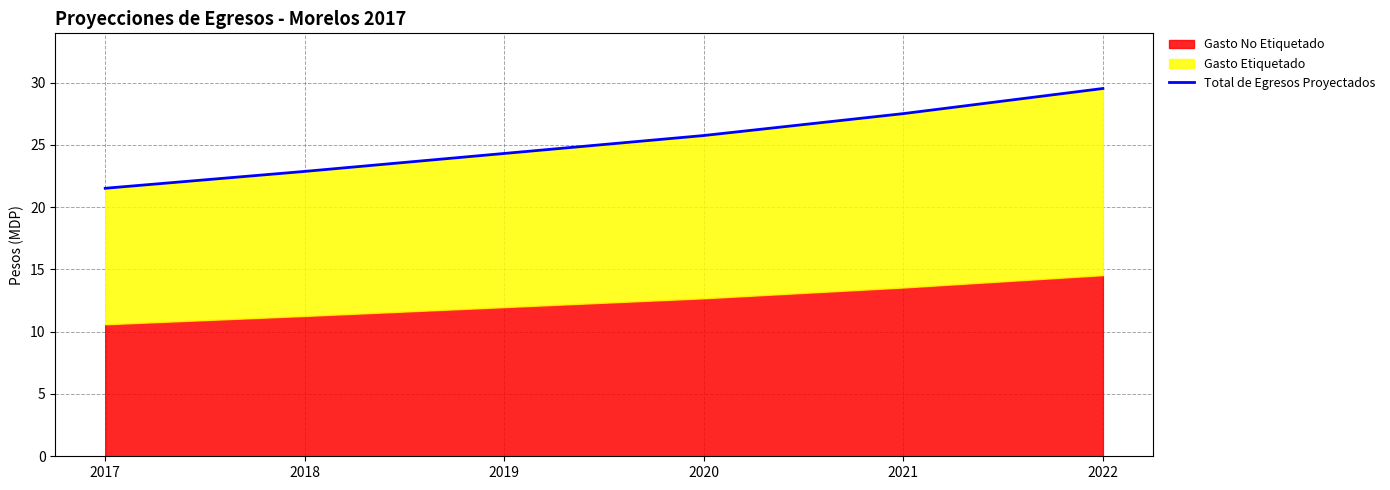

At which category does the chart reach its minimum across all series?

2017